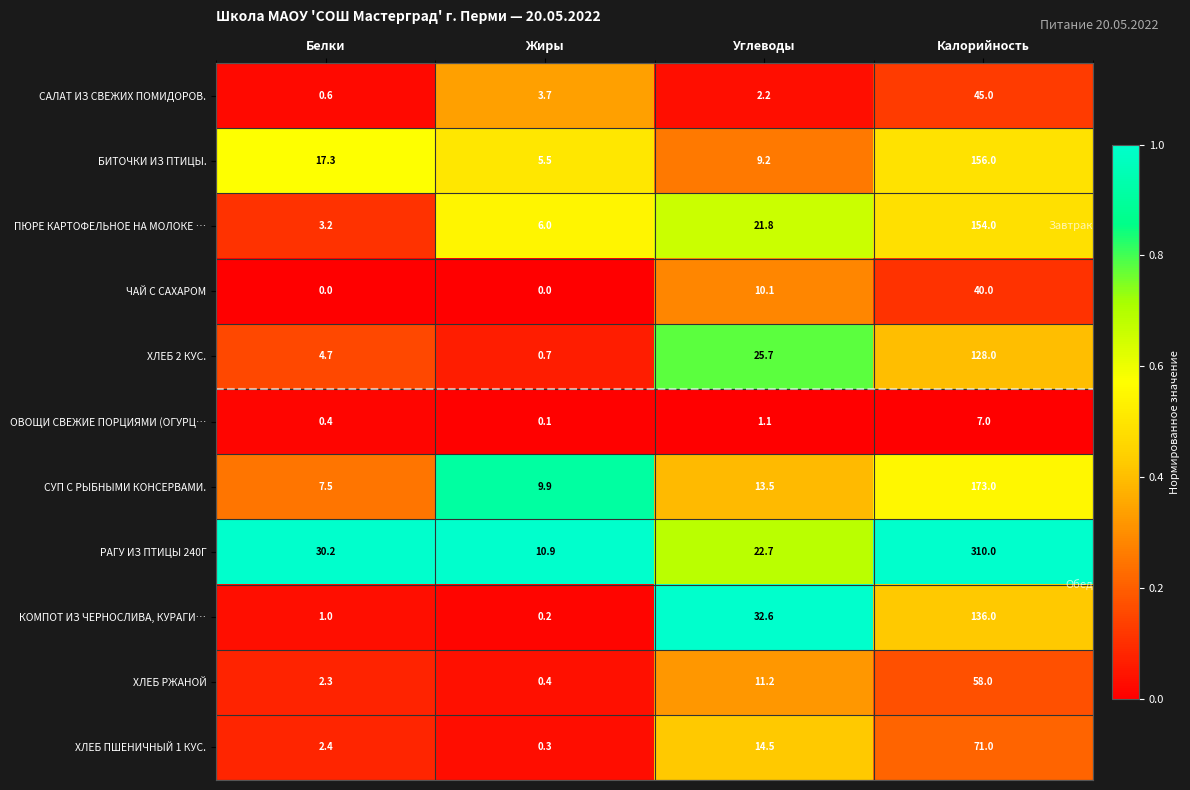

At how many categories does at least one series exceed 0?

4